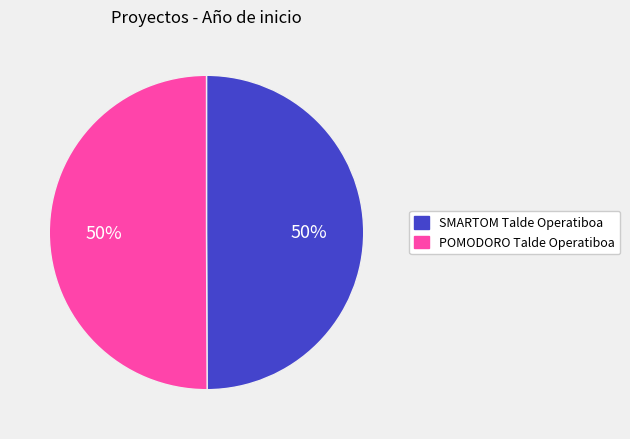

True or false: POMODORO Talde Operatiboa accounts for 58% of the total.

False